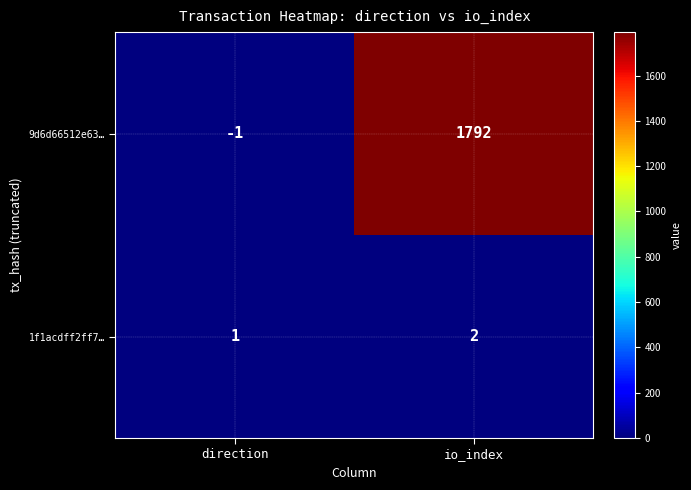

Reading left to right, transcribe all the data shown in this chart.

9d6d66512e63…: direction=-1	io_index=1792
1f1acdff2ff7…: direction=1	io_index=2